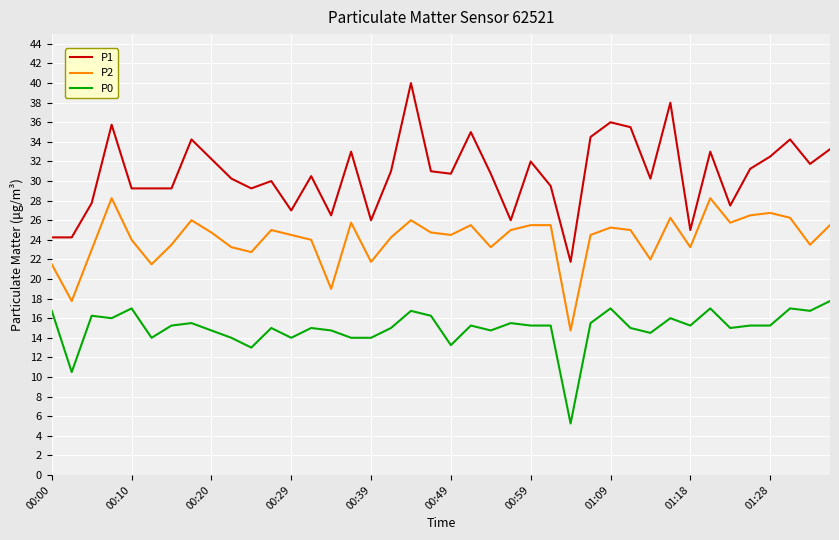

True or false: P2 and P1 intersect in this chart.

False